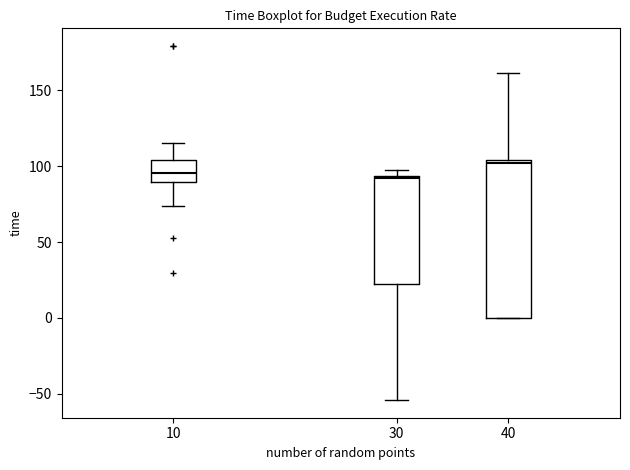

Reading left to right, read every box against the y-axis: the position of its median line, the range the box covers, and the ends of its whiskers. The values are not printed on the chart, so give them approximately, as read against the axis.

10: median 95, box 90 to 105, whiskers 75 to 115
30: median 90, box 20 to 95, whiskers -55 to 100
40: median 100, box 0 to 105, whiskers 0 to 160